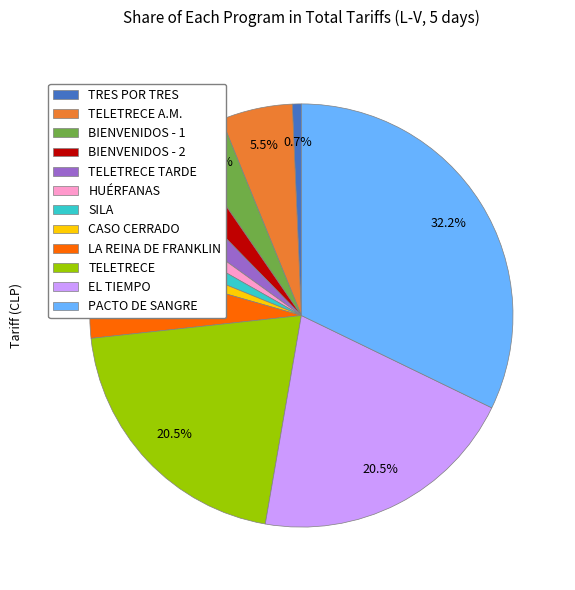

Which slice is the smallest?

TRES POR TRES